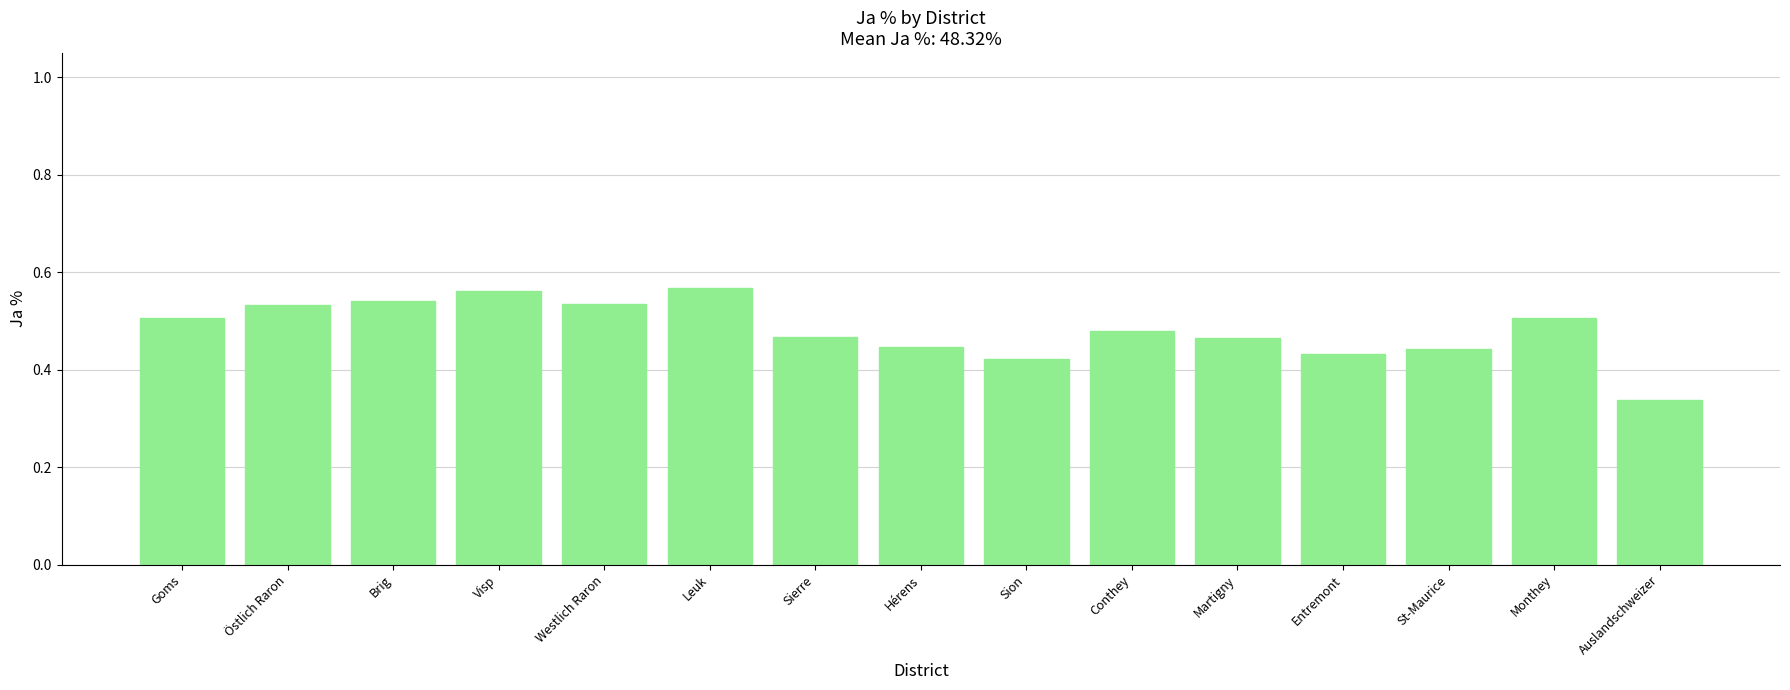

What position from the left is Brig?

3